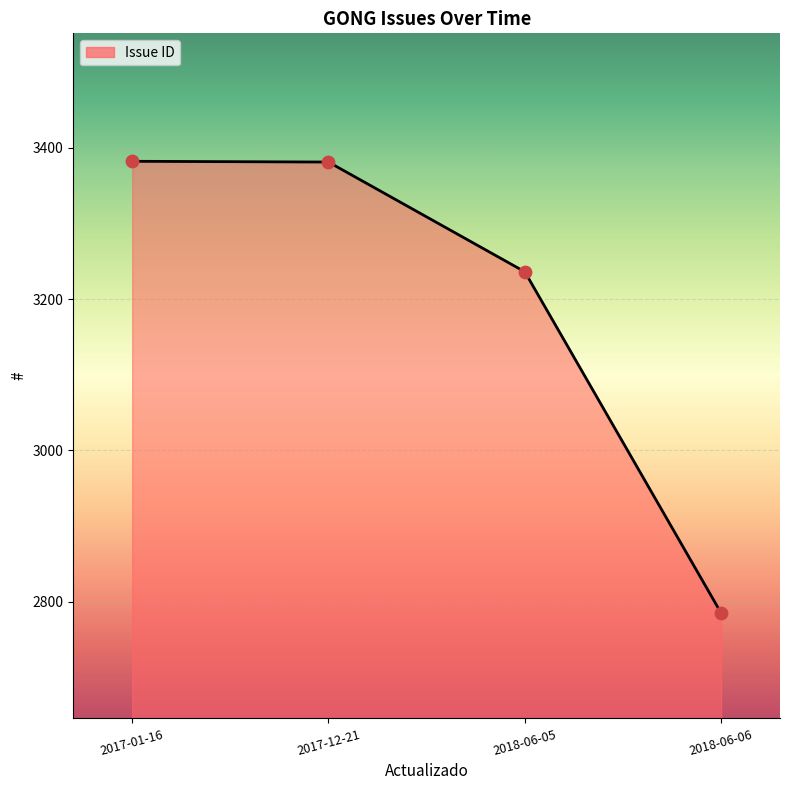

What is the ratio of the value at 2018-06-06 to the value at 2017-01-16?

0.8